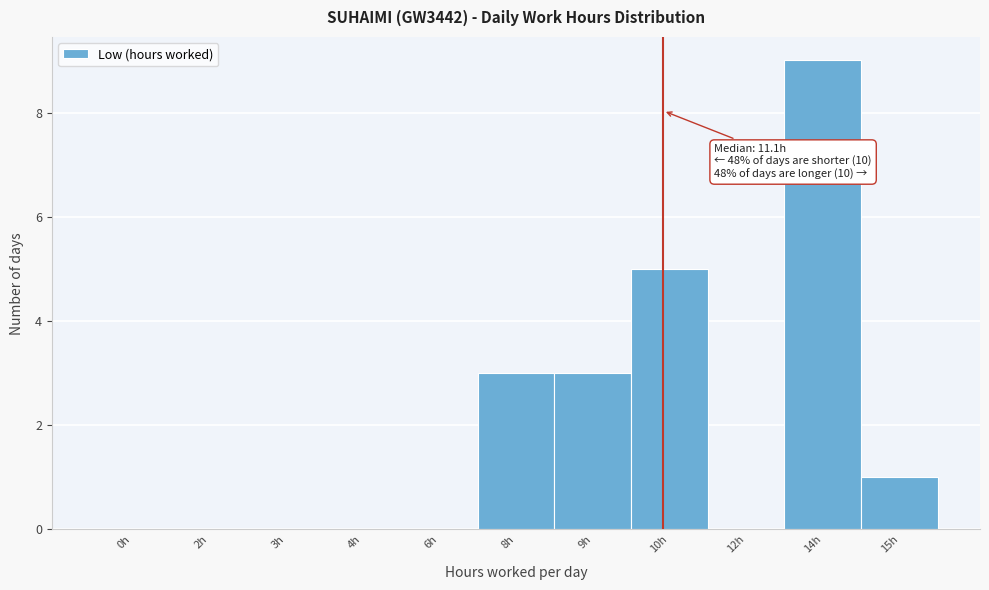

Reading left to right, what are all the values shown in this chart?

0h=0	2h=0	3h=0	4h=0	6h=0	8h=3	9h=3	10h=5	12h=0	14h=9	15h=1